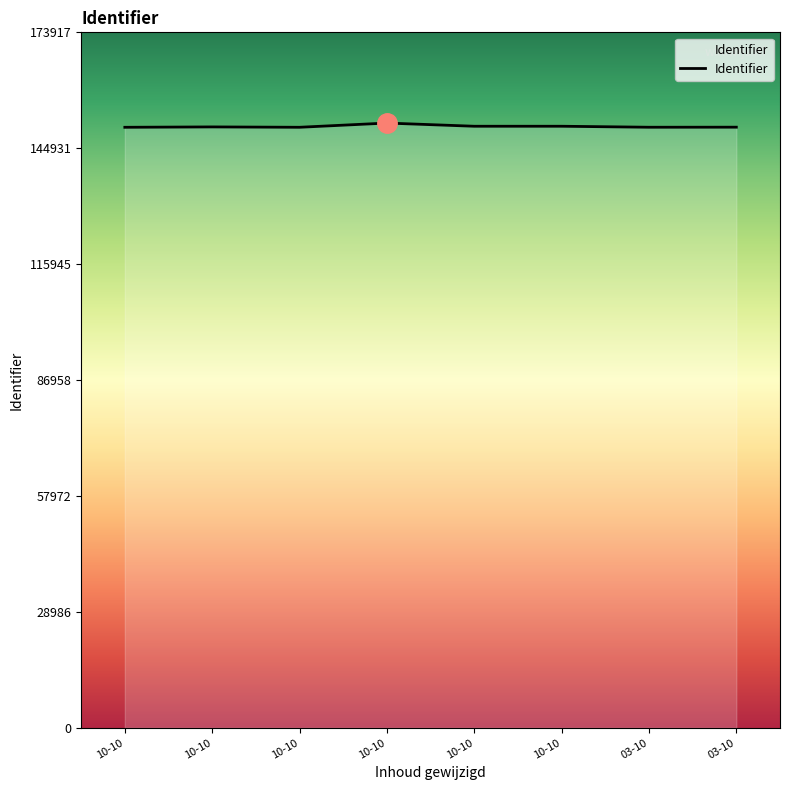

How many values are below 150268?

4